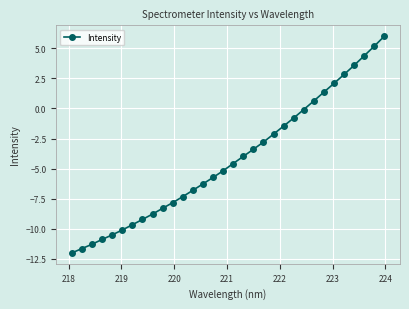

What is the sum of all values?

-134.7